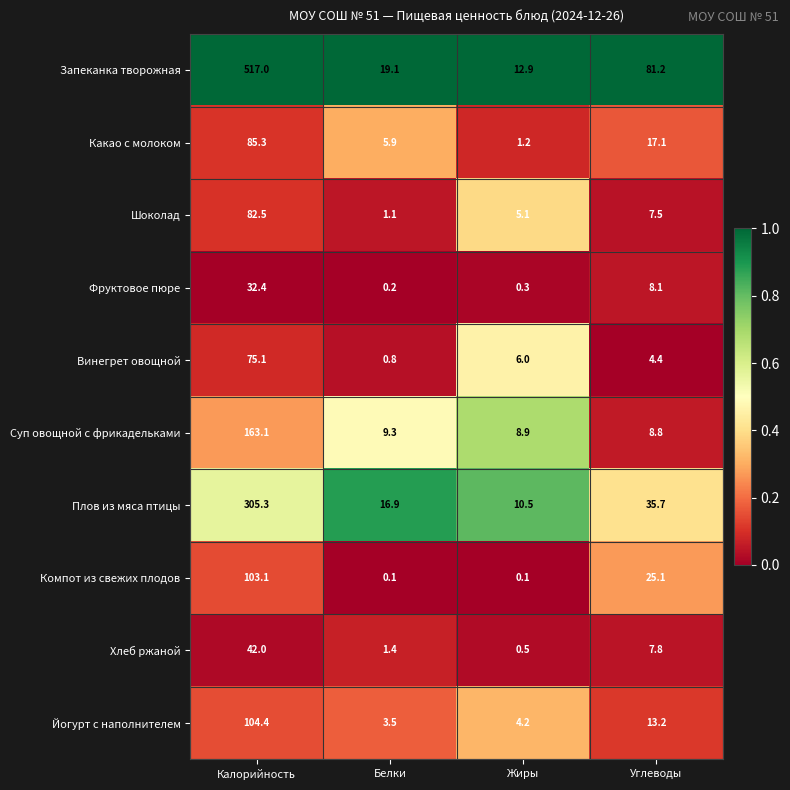

What is the total value across all series at Белки?

58.3